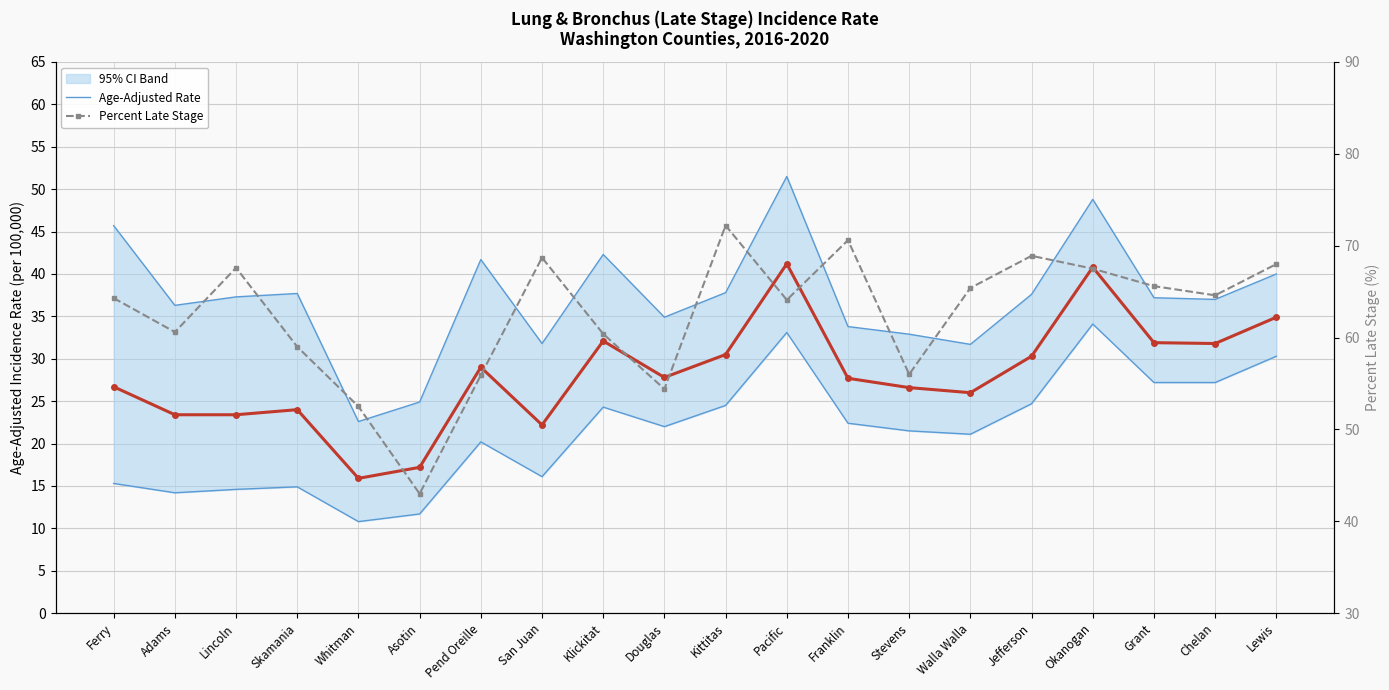

What is the difference between the highest and lowest values at Stevens?

34.5